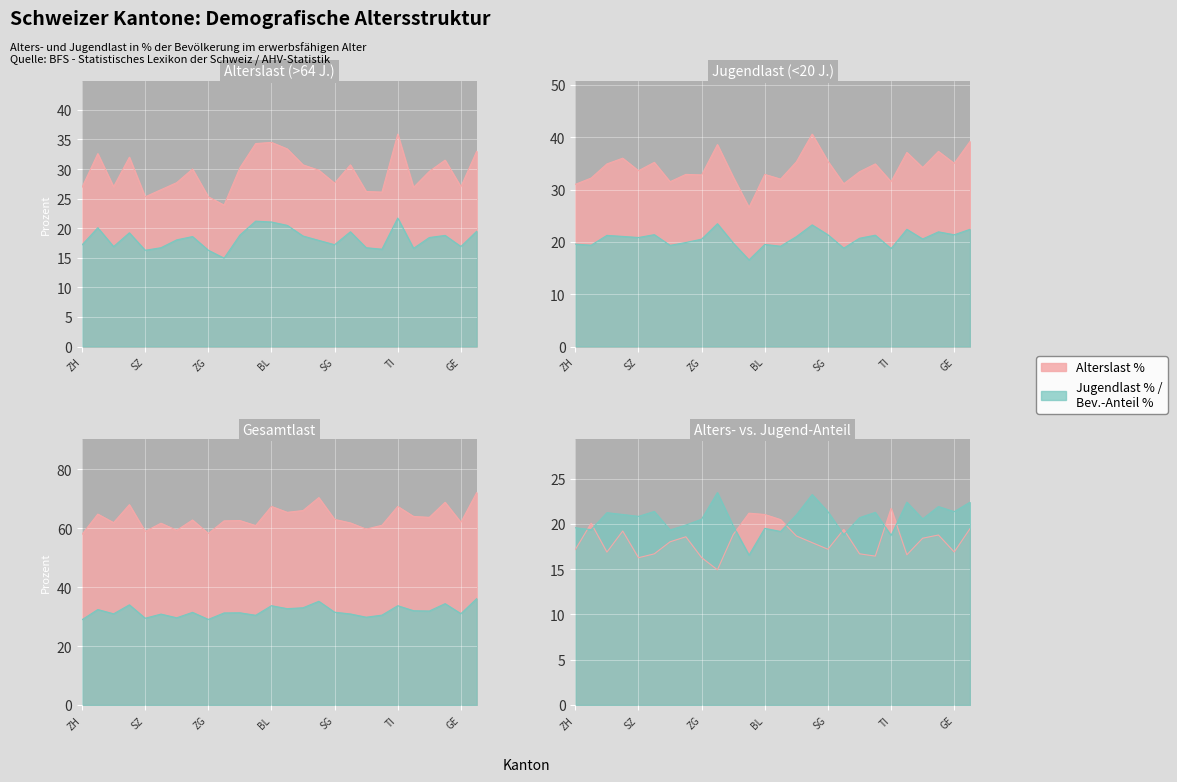

How many times do Jugendlast (<20 J.) % and Alterslast (>64 J.) % cross each other?

6